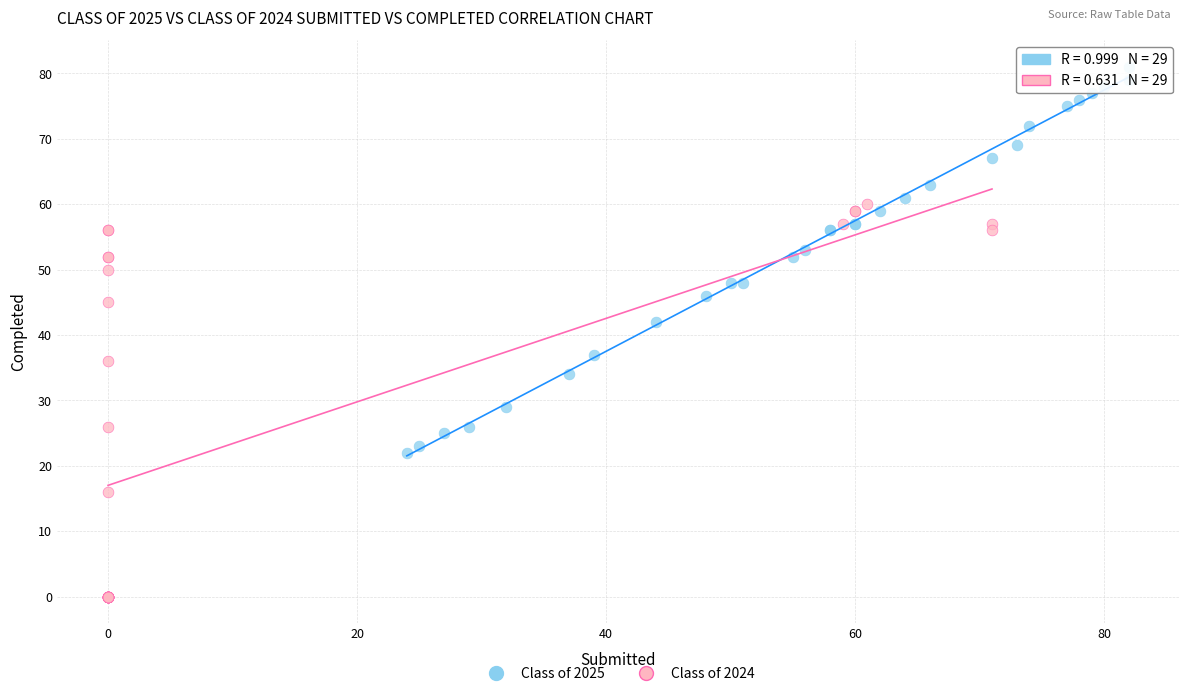

Which series contains the highest Y value?

Class of 2025